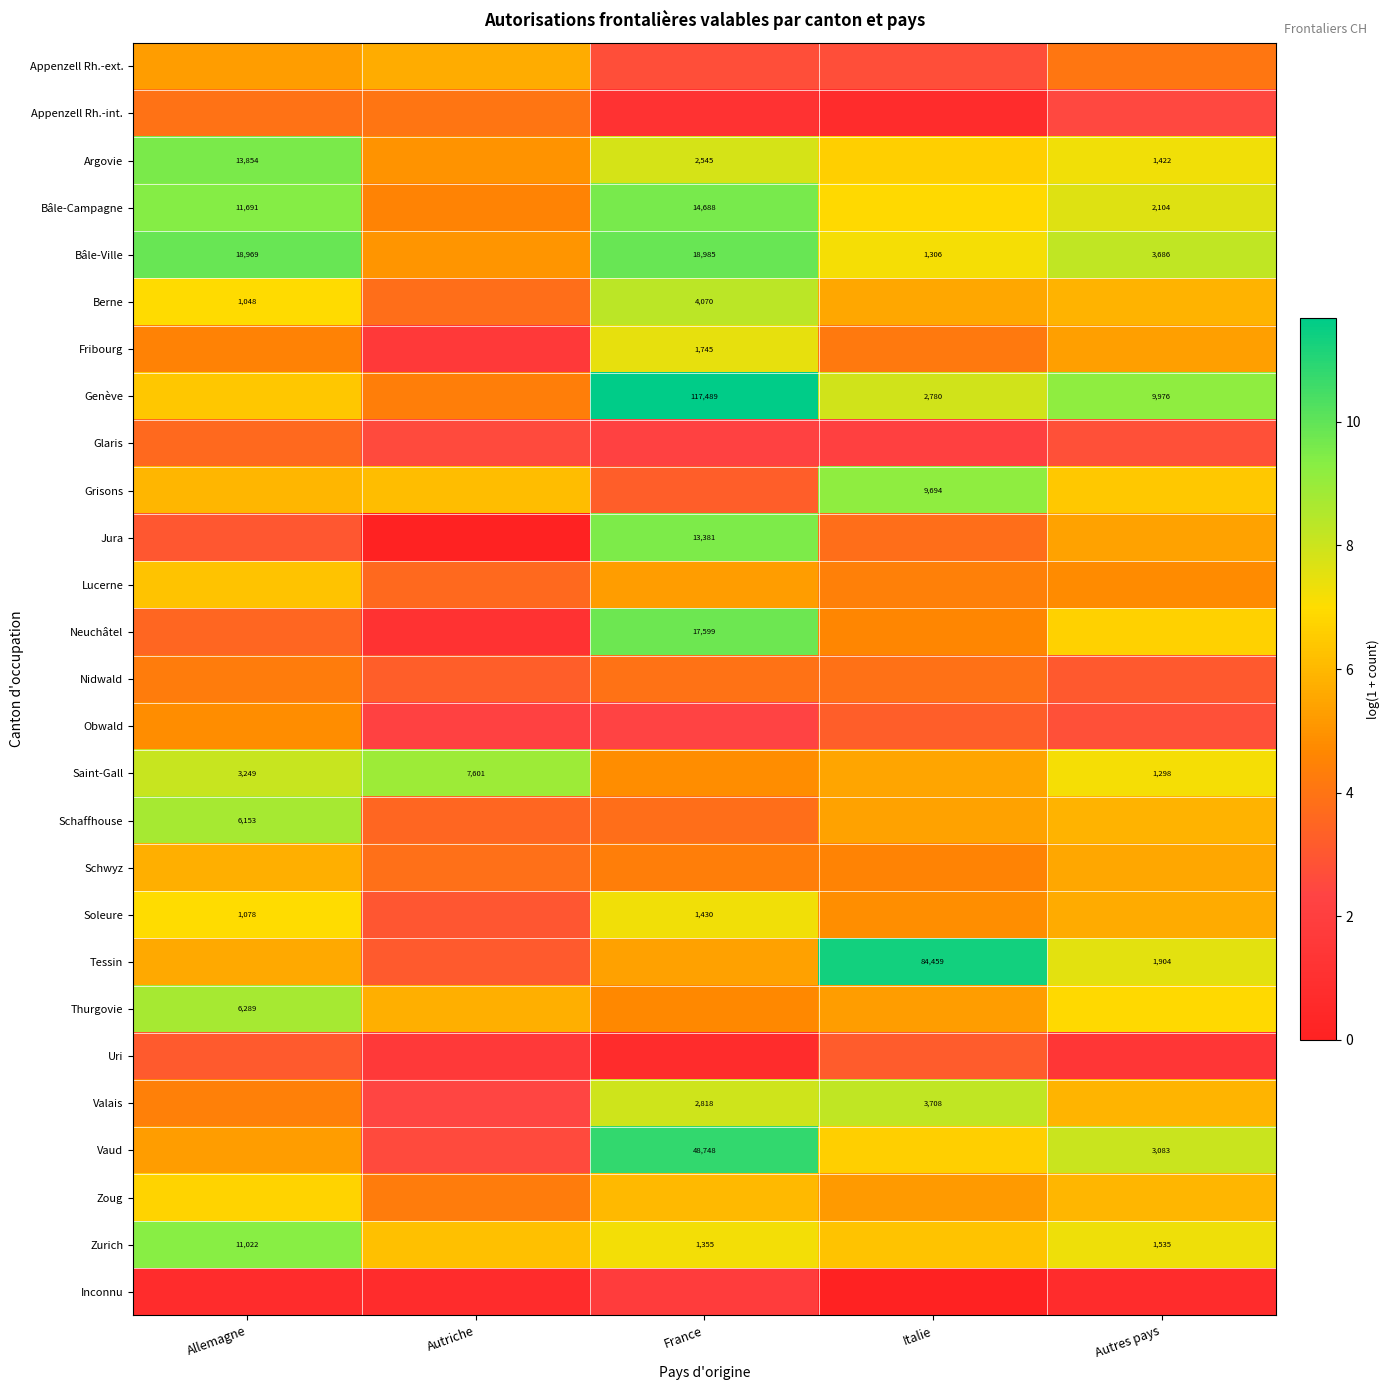

At which category is the sum across all series the highest?

Allemagne